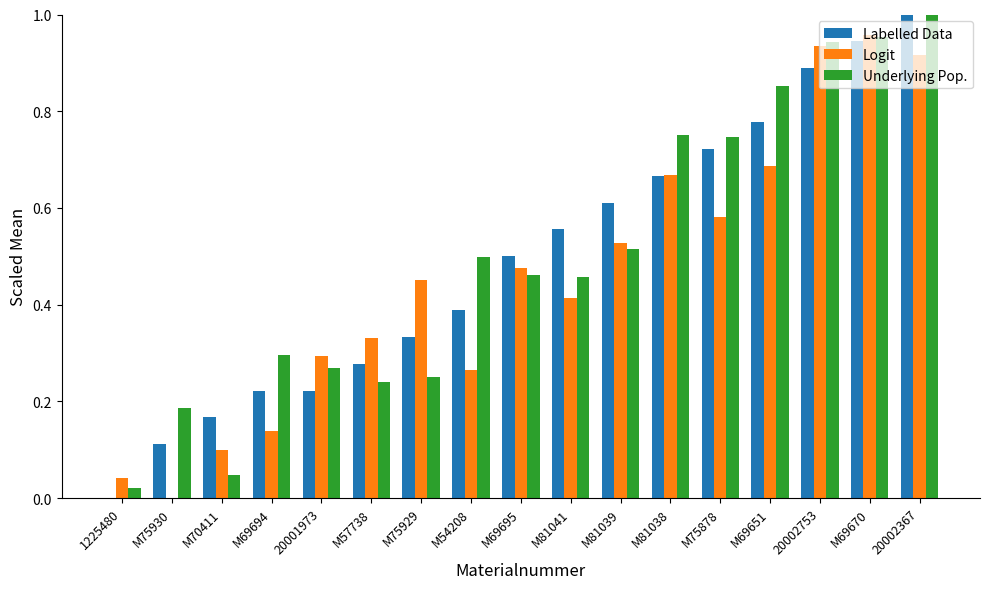

Rank the categories by Logit value from highest to lowest.

M69670, 20002753, 20002367, M69651, M81038, M75878, M81039, M69695, M75929, M81041, M57738, 20001973, M54208, M69694, M70411, 1225480, M75930